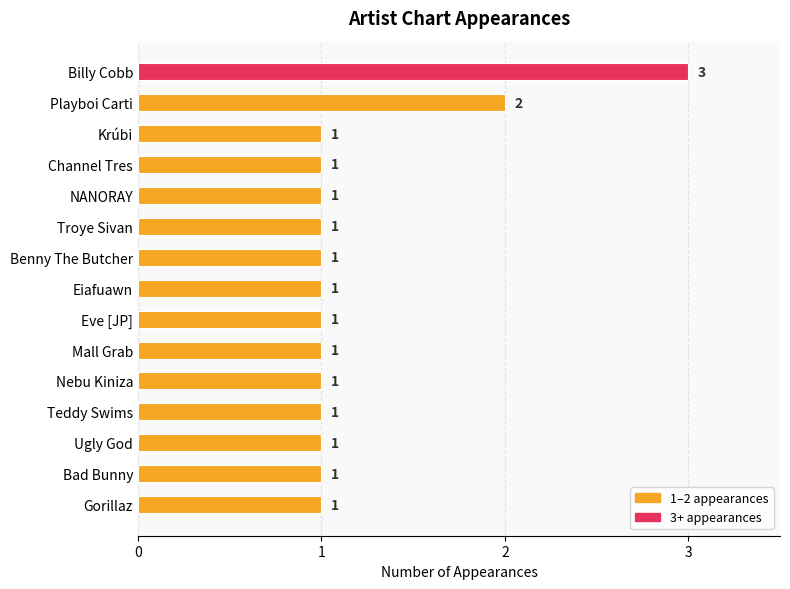

What is the sum of the values at Playboi Carti and Nebu Kiniza?

3